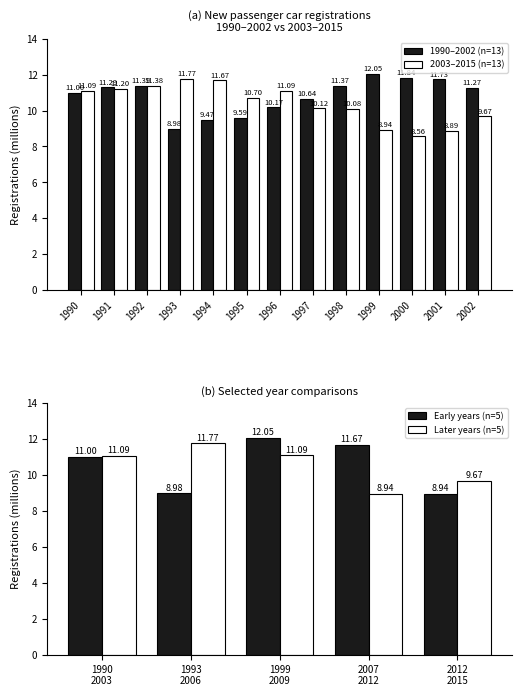

What is the sum of all 1990-2002 values?

140.8